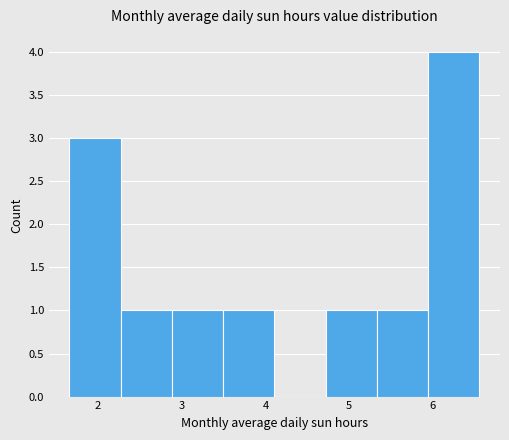

How tall is the bar that spans 3.5 to 4.1 on the x-axis? Neither the bar edges nor the heights are printed on the chart, so give them approximately, as read against the axes.

1